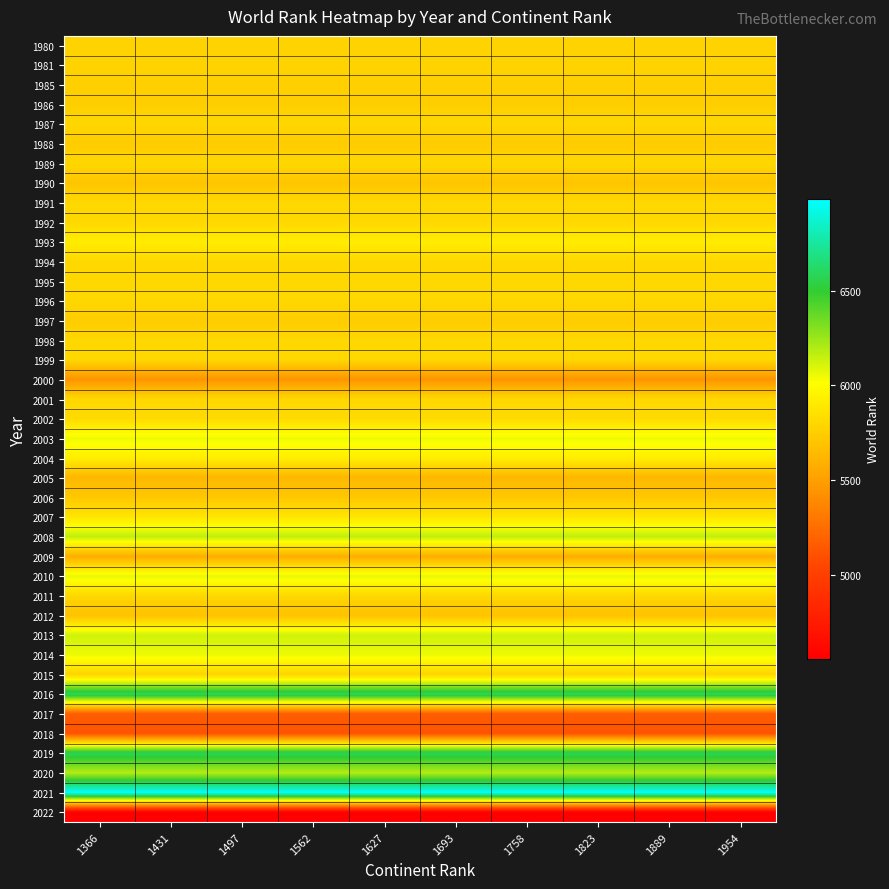

What is the greatest value displayed?

6984